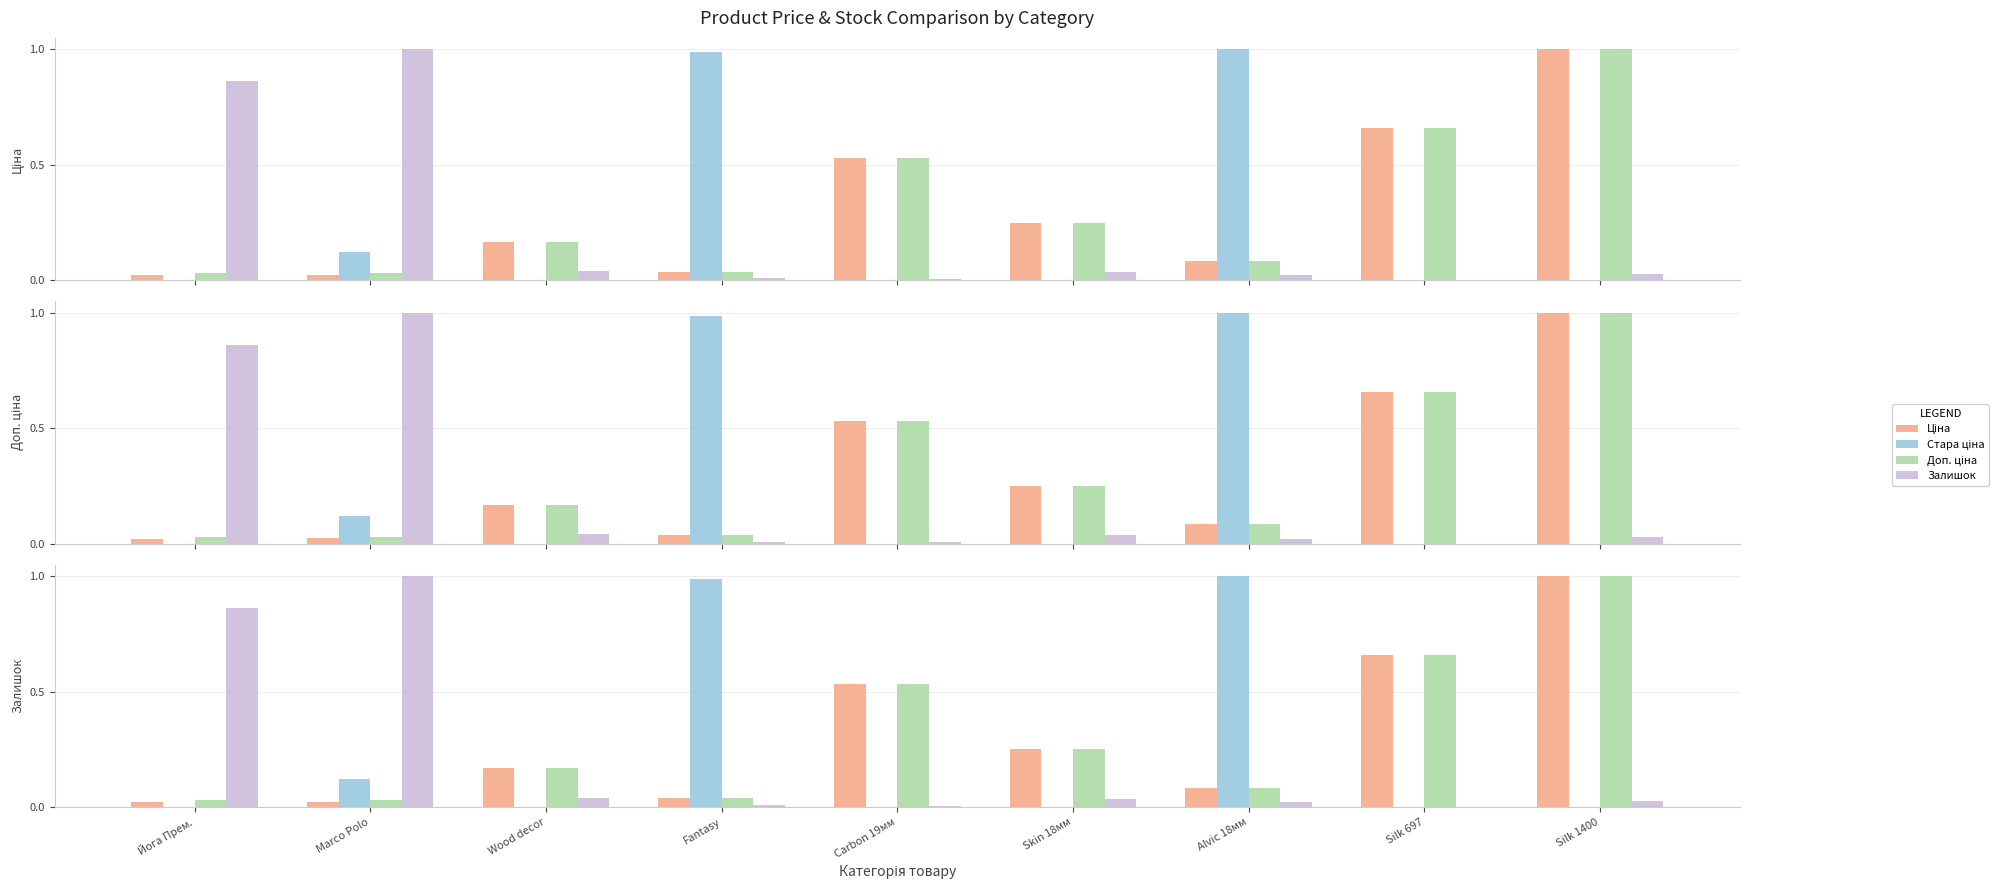

Which series has the largest range (max minus min)?

Стара ціна